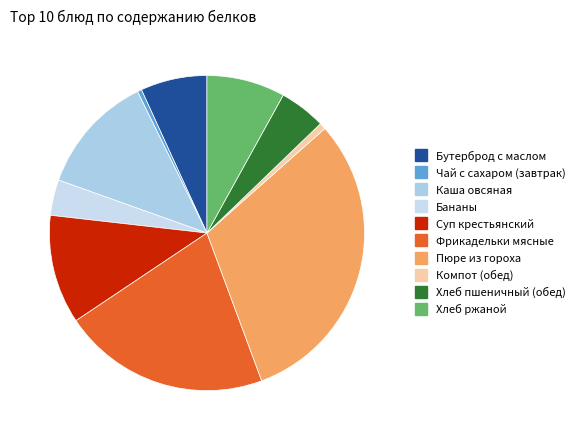

What is the change in value from Бутерброд с маслом to Компот (обед)?

-2.5